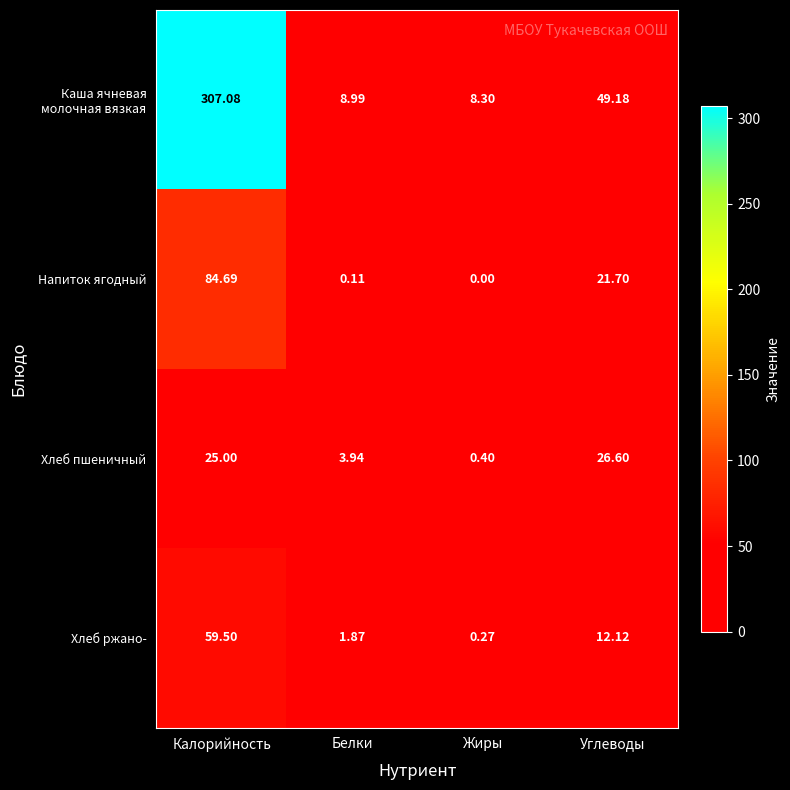

Which label corresponds to the largest value in the chart?

Калорийность